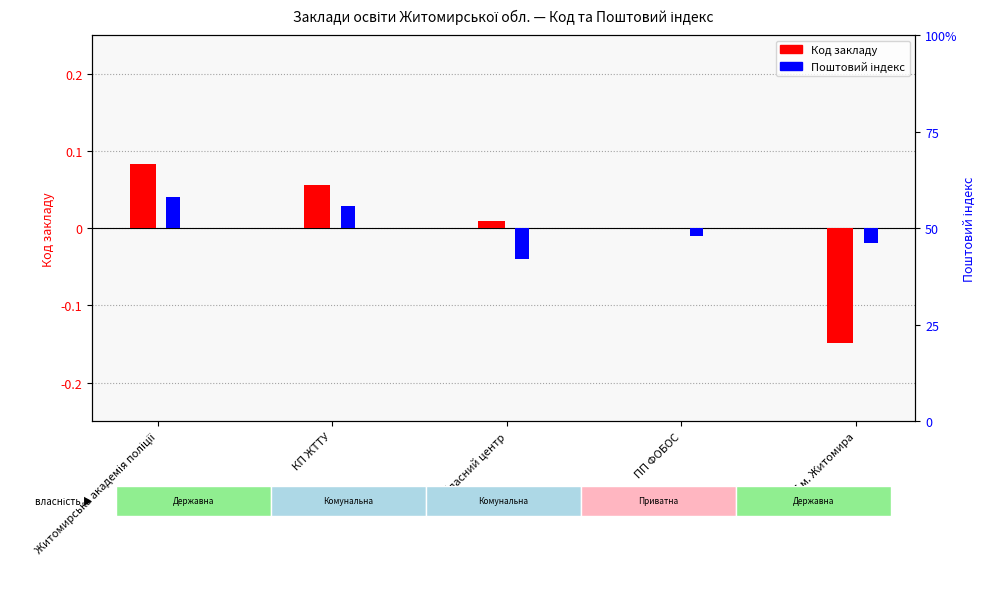

What position from the right is Житомирська академія поліції?

5